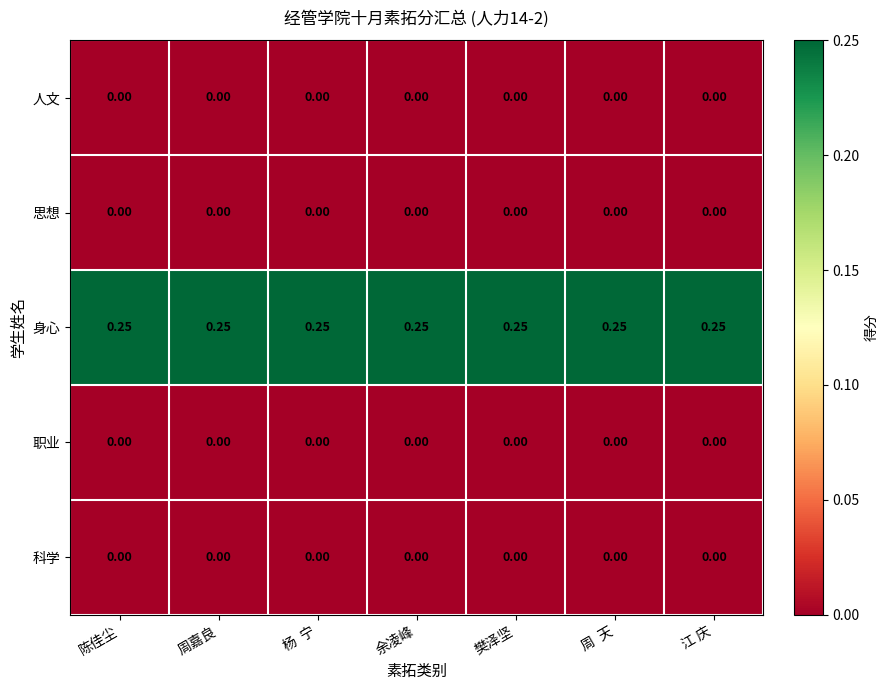

Is the value of 身心 at 樊泽坚 greater than the value of 科学 at 余凌峰?

Yes